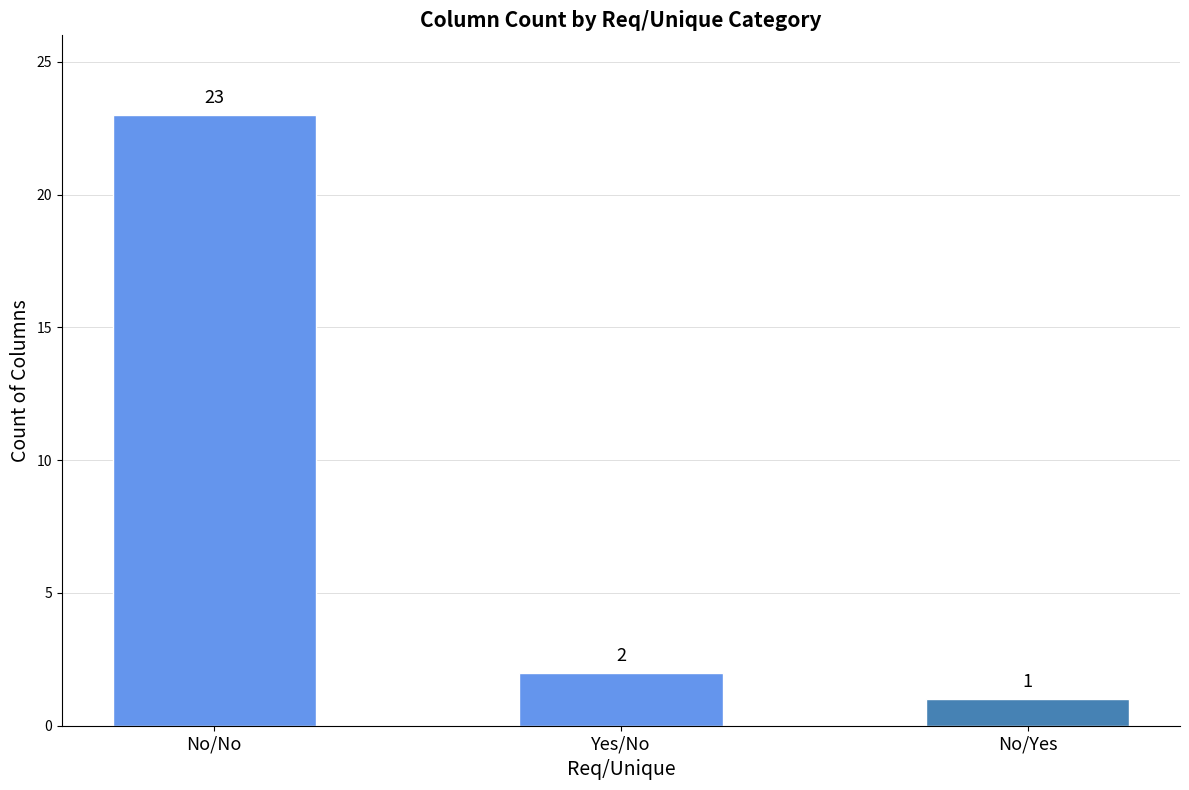

How many series are shown in this chart?

1